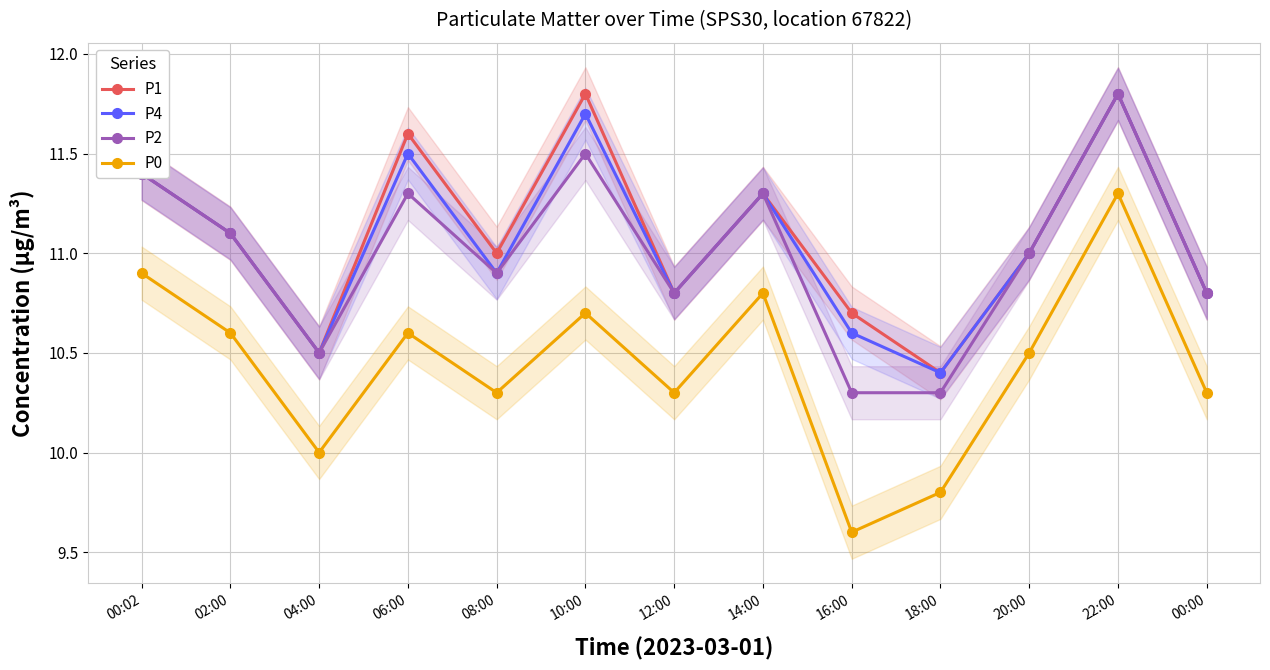

In P0, how many points are lower than both neighbors (excluding endpoints)?

4